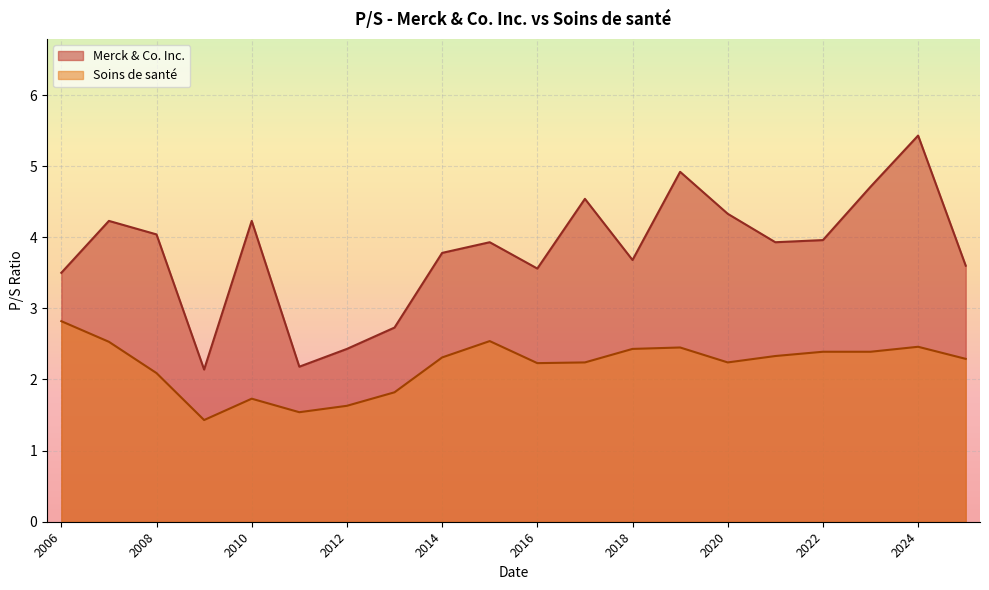

What is the minimum value shown in the chart?

1.4